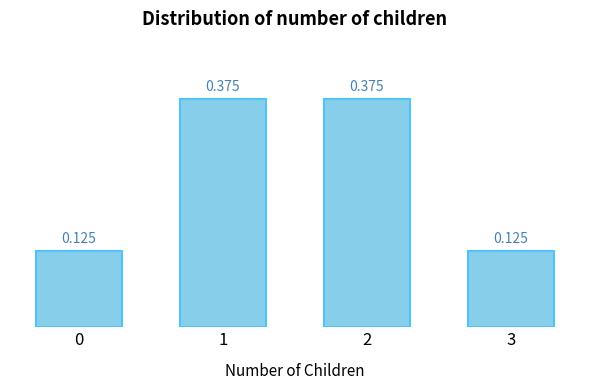

What is the approximate value at 1?

0.4